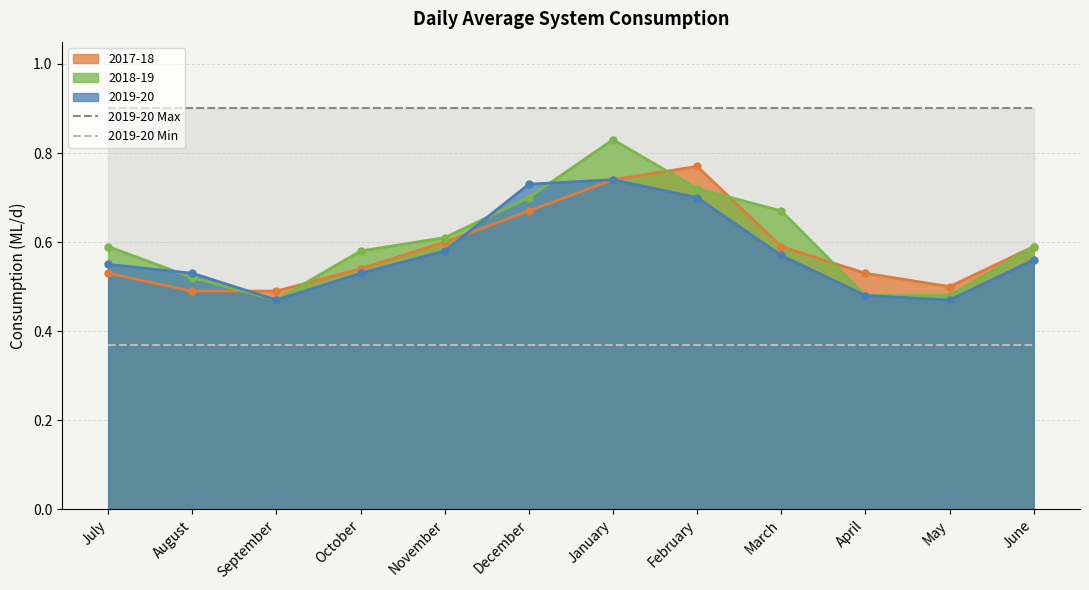

What is the average value of the 2019-20 Min series?

0.4